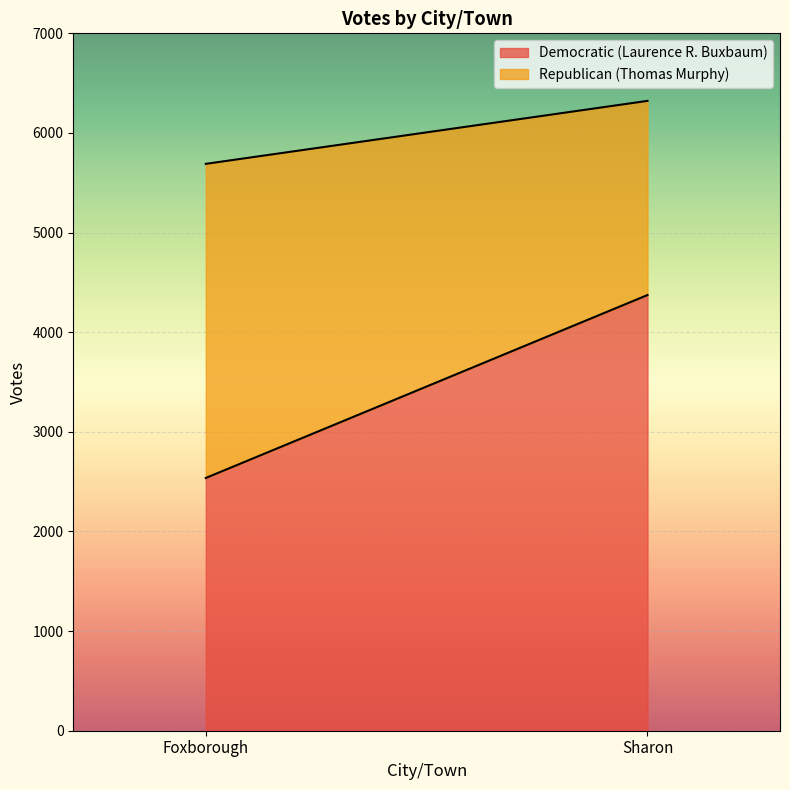

Rank the series by their maximum value, from lowest to highest.

Republican (Thomas Murphy), Democratic (Laurence R. Buxbaum)